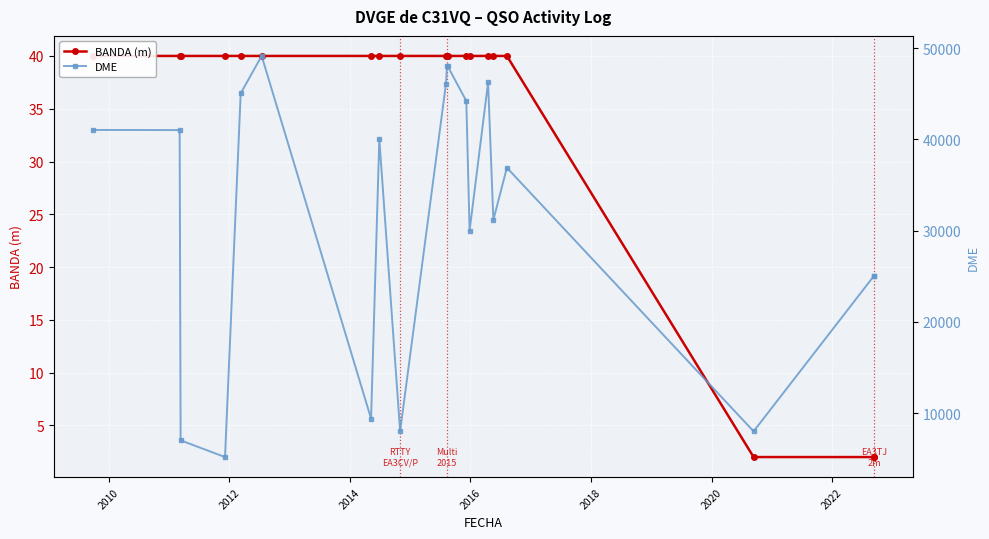

Does the chart display data point markers on the line(s)?

Yes